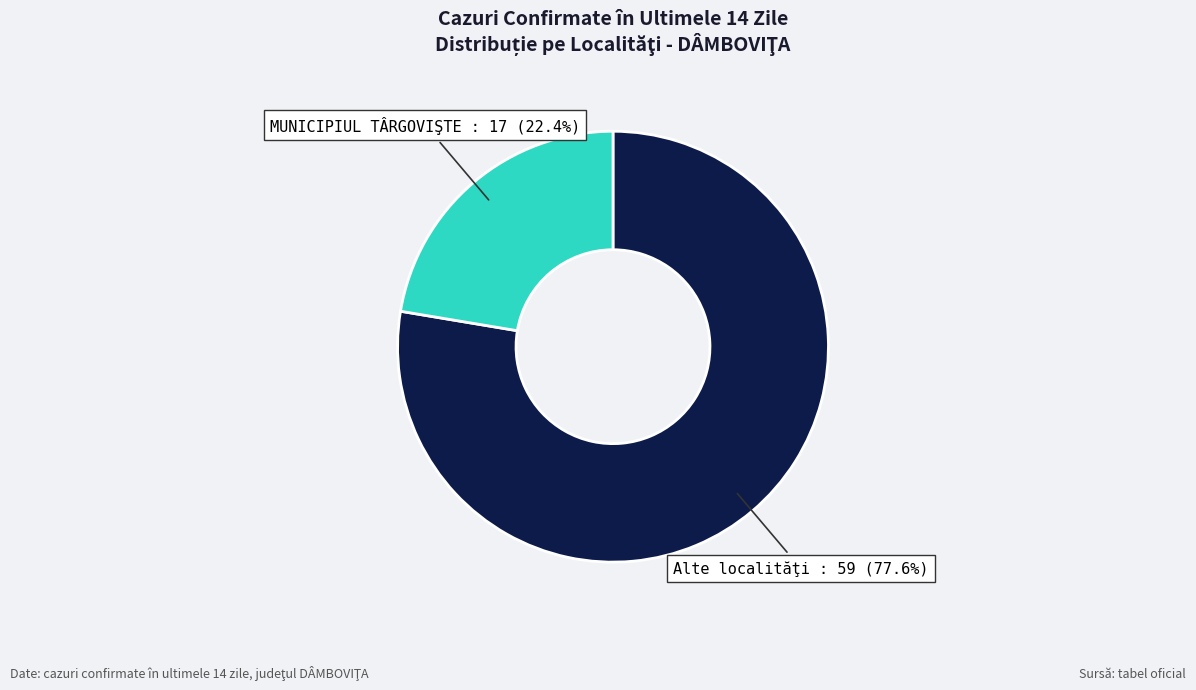

What portion of the pie excludes MUNICIPIUL TÂRGOVIŞTE?

77.6%